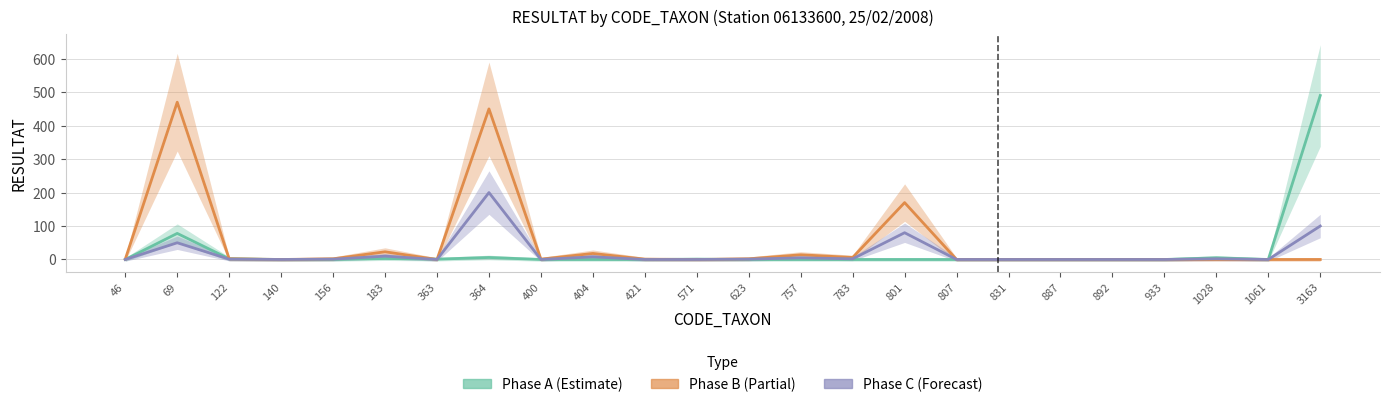

Which series has the largest range (max minus min)?

Phase A (Estimate)